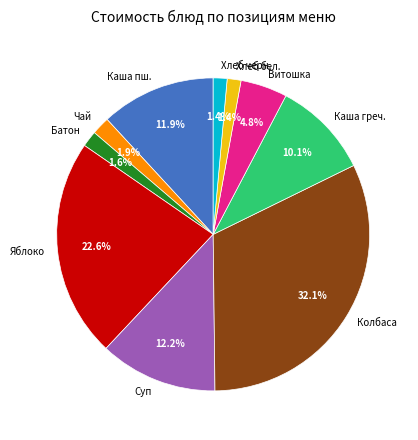

How many slices are in this pie chart?

10